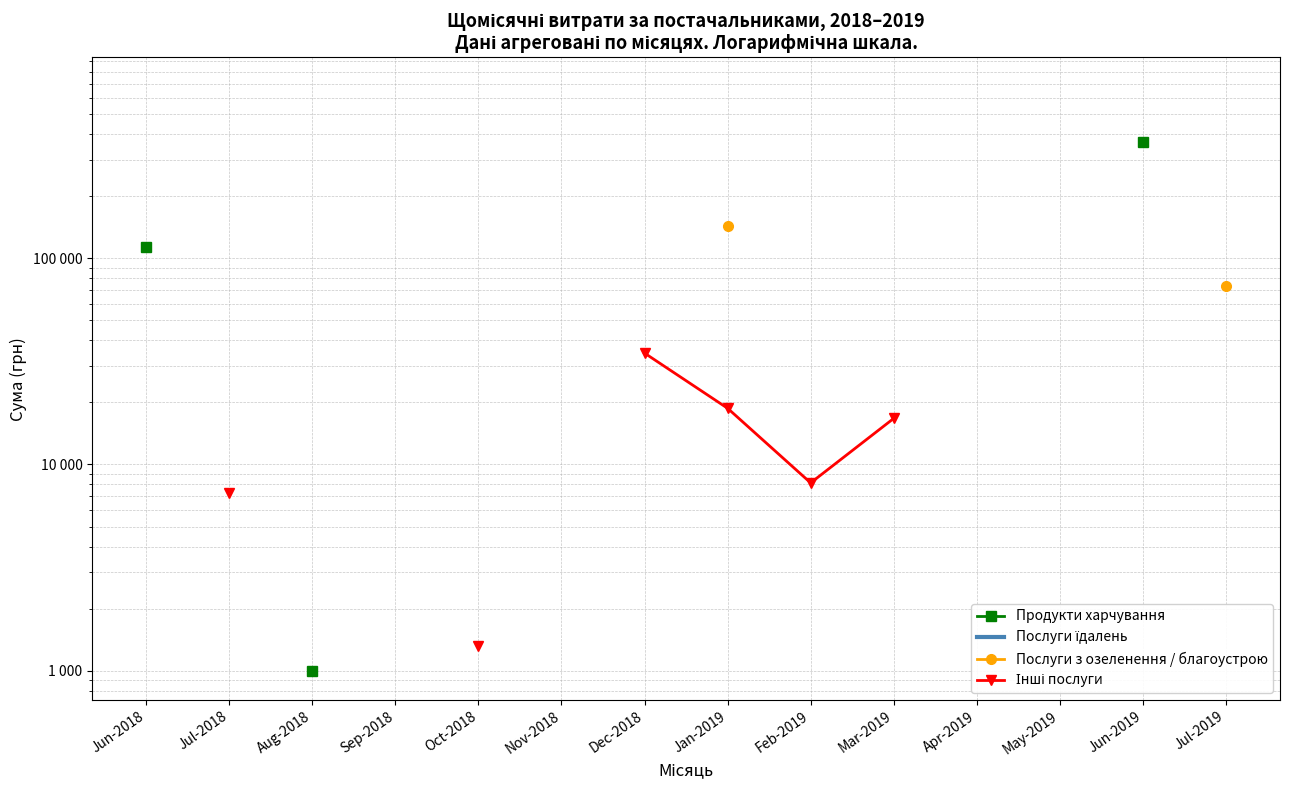

True or false: Послуги з озеленення / благоустрою and Інші послуги intersect in this chart.

False